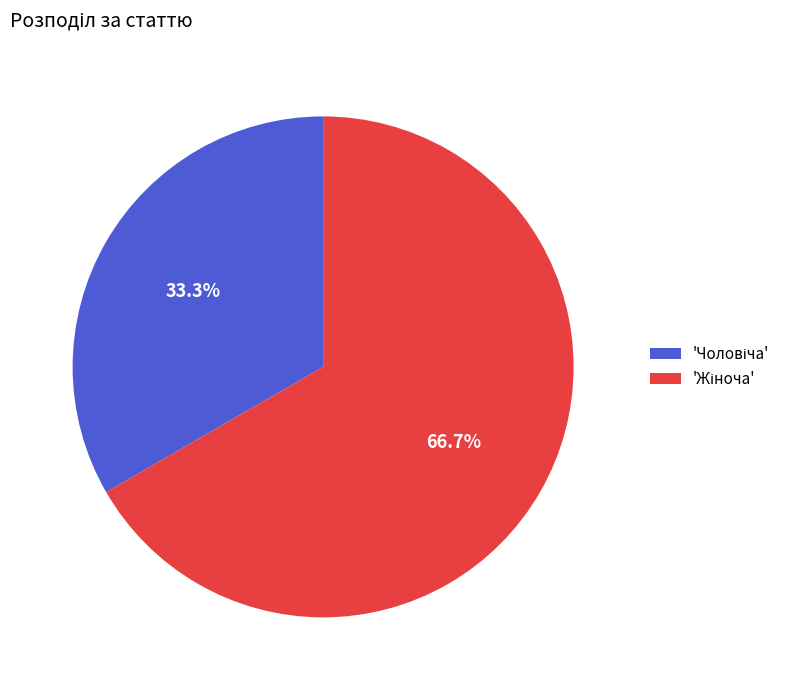

Does any single category account for the majority?

Yes